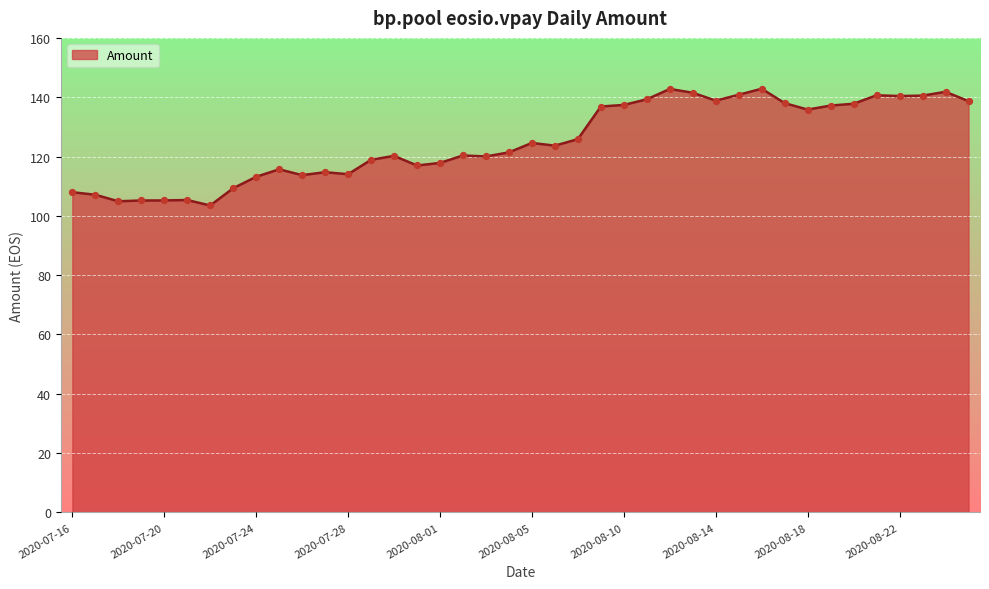

What is the greatest value displayed?

142.9